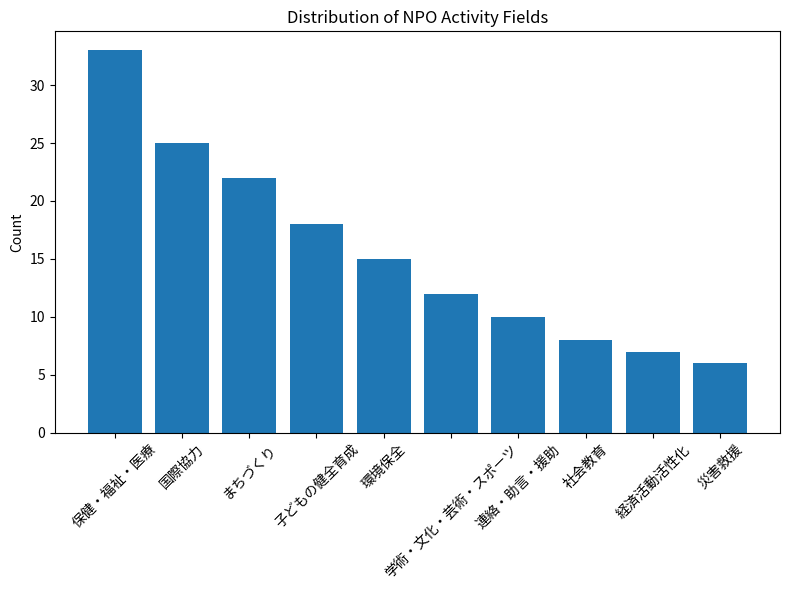

Approximately how many times larger is the value at 子どもの健全育成 compared to 学術・文化・芸術・スポーツ?

1.5